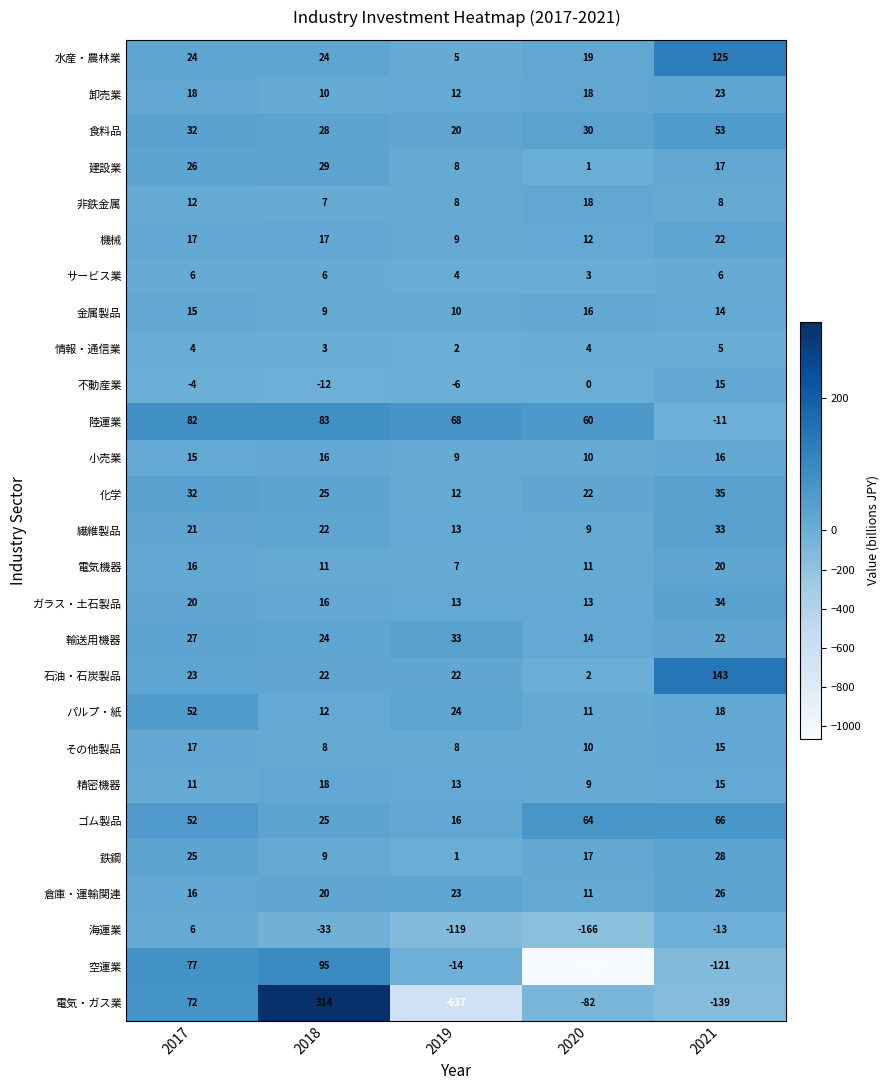

What is the total value across all series at 2017?

714